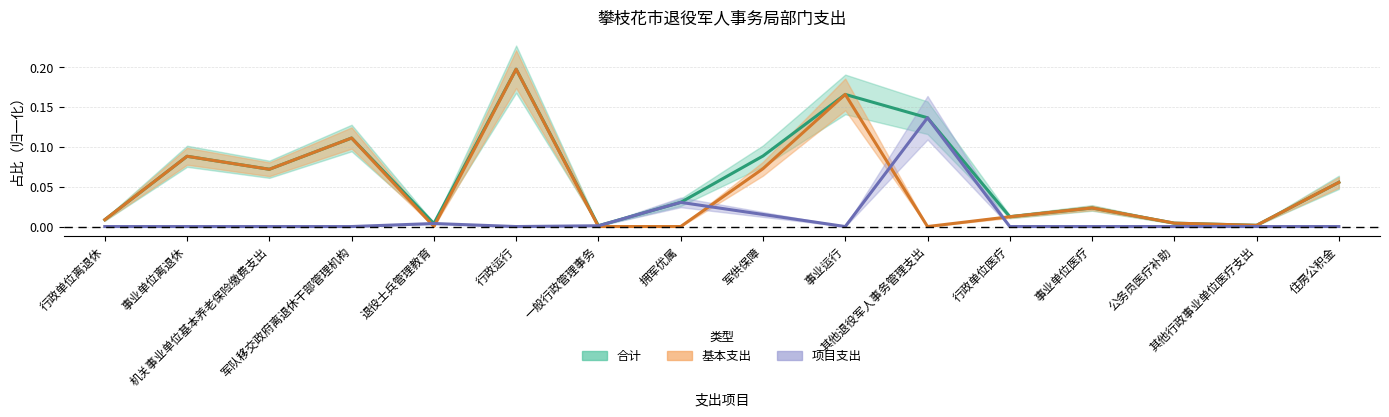

Reading left to right, extract all data points from this chart.

合计: 行政单位离退休=0.0	事业单位离退休=0.1	机关事业单位基本养老保险缴费支出=0.1	军队移交政府离退休干部管理机构=0.1	退役士兵管理教育=0.0	行政运行=0.2	一般行政管理事务=0.0	拥军优属=0.0	军供保障=0.1	事业运行=0.2	其他退役军人事务管理支出=0.1	行政单位医疗=0.0	事业单位医疗=0.0	公务员医疗补助=0.0	其他行政事业单位医疗支出=0.0	住房公积金=0.1
基本支出: 行政单位离退休=0.0	事业单位离退休=0.1	机关事业单位基本养老保险缴费支出=0.1	军队移交政府离退休干部管理机构=0.1	退役士兵管理教育=0.0	行政运行=0.2	一般行政管理事务=0.0	拥军优属=0.0	军供保障=0.1	事业运行=0.2	其他退役军人事务管理支出=0.0	行政单位医疗=0.0	事业单位医疗=0.0	公务员医疗补助=0.0	其他行政事业单位医疗支出=0.0	住房公积金=0.1
项目支出: 行政单位离退休=0.0	事业单位离退休=0.0	机关事业单位基本养老保险缴费支出=0.0	军队移交政府离退休干部管理机构=0.0	退役士兵管理教育=0.0	行政运行=0.0	一般行政管理事务=0.0	拥军优属=0.0	军供保障=0.0	事业运行=0.0	其他退役军人事务管理支出=0.1	行政单位医疗=0.0	事业单位医疗=0.0	公务员医疗补助=0.0	其他行政事业单位医疗支出=0.0	住房公积金=0.0